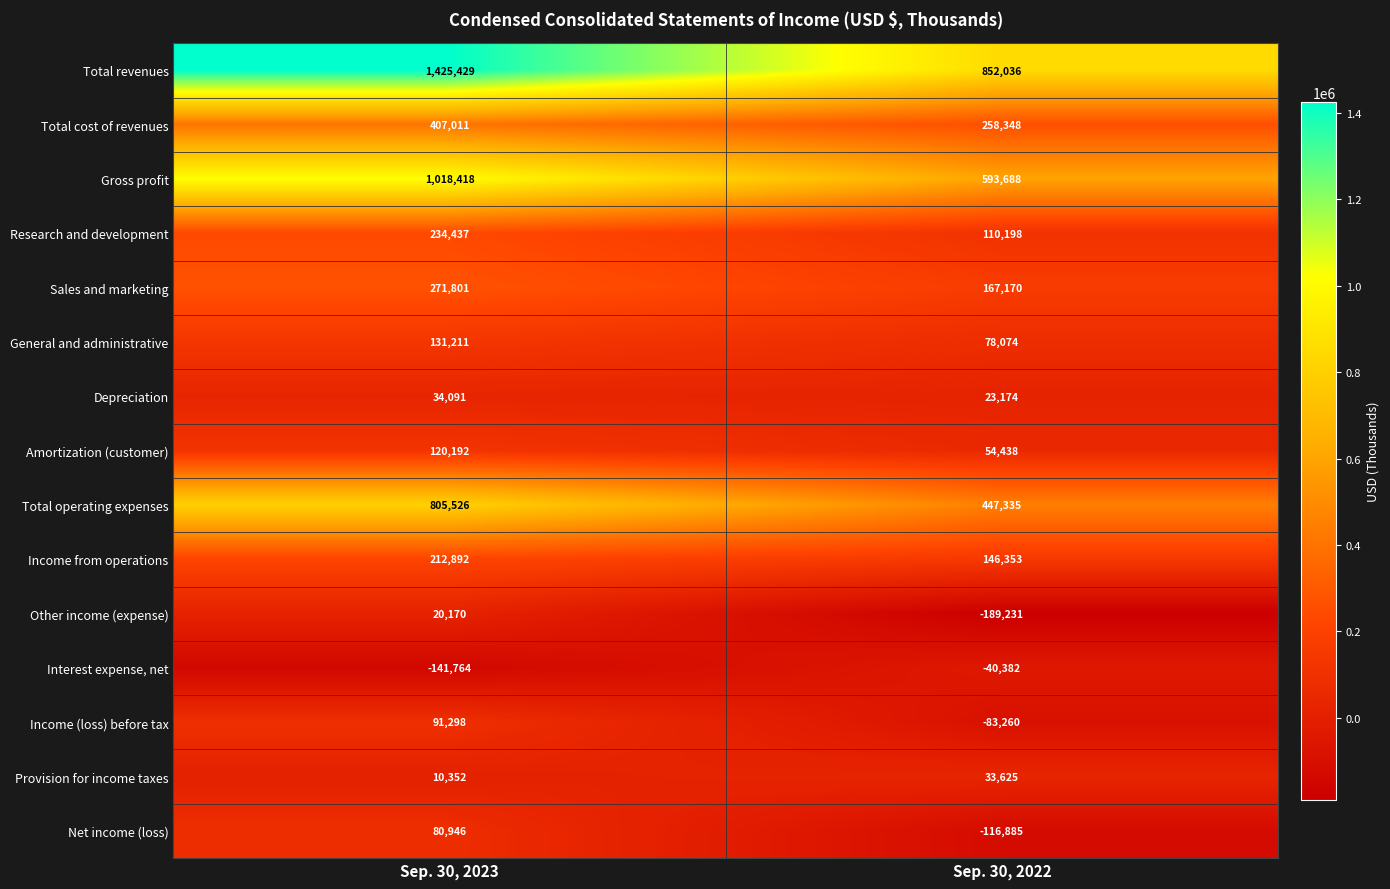

What value does the Income from operations series have at Sep. 30, 2023, to the nearest 100?

212900